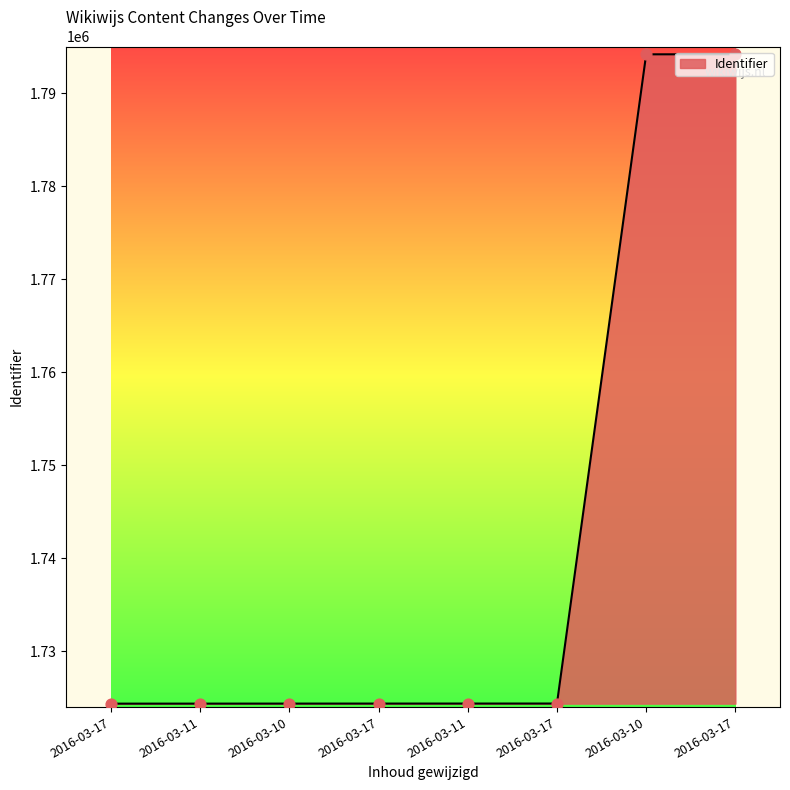

What is the ratio of the value at 2016-03-17 to the value at 2016-03-11?

1.0